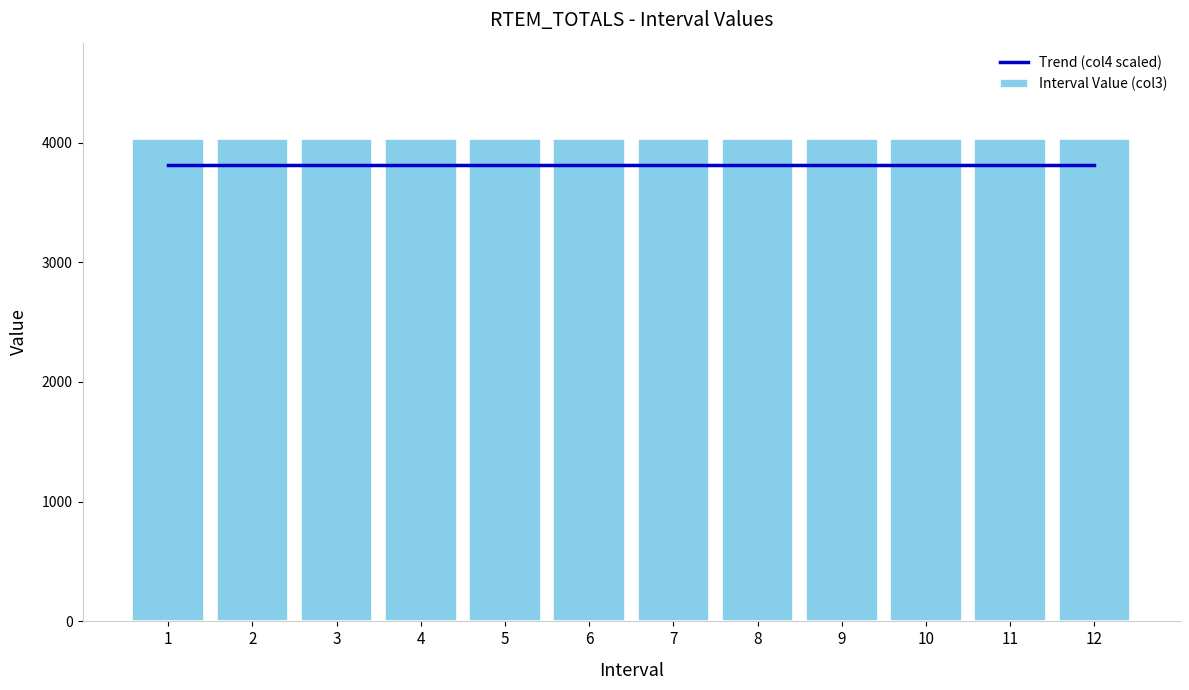

Is it true that Interval Value (col3) equals 7078 at 10?

False